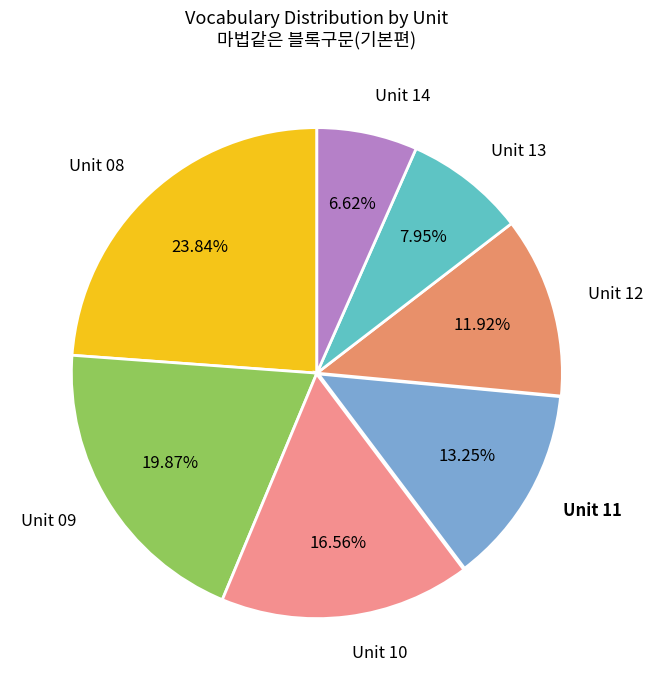

How many slices are in this pie chart?

7